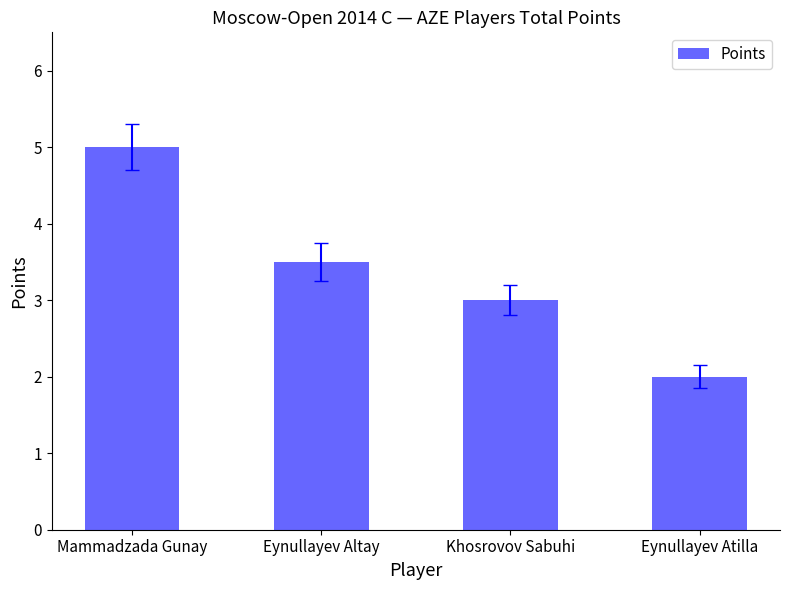

What is the change in value from Eynullayev Altay to Khosrovov Sabuhi?

-0.5